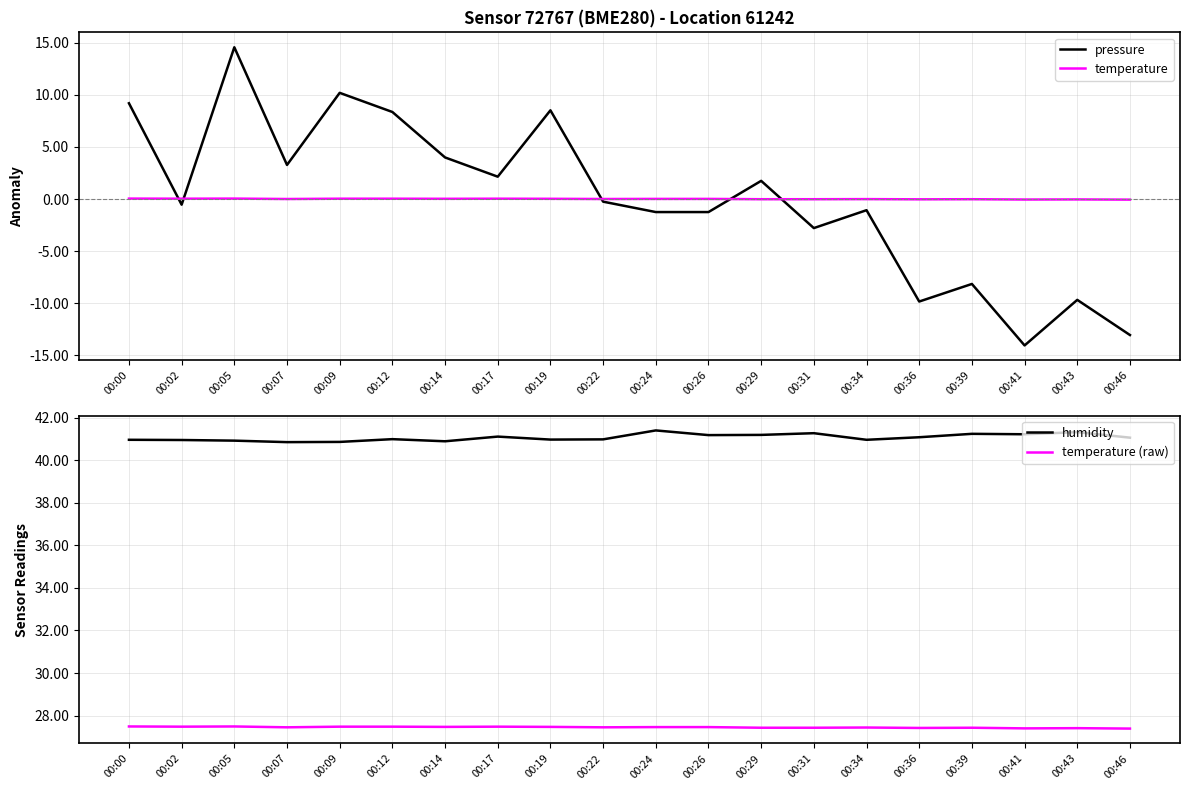

Which series changed the most between 00:29 and 00:34?

pressure